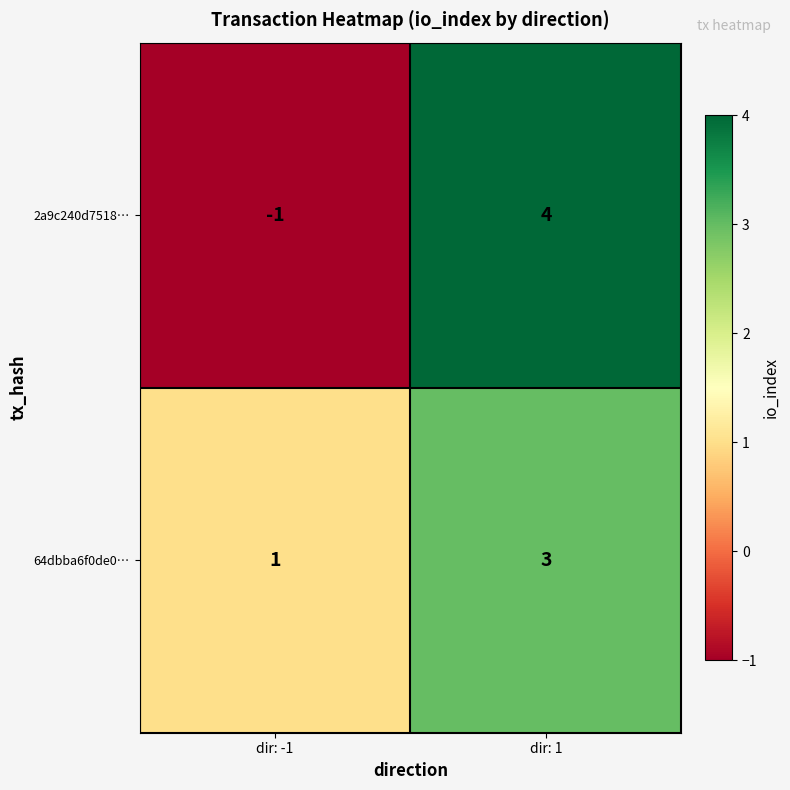

What is the sum of the 2a9c240d7518… values at dir: 1 and dir: -1?

3